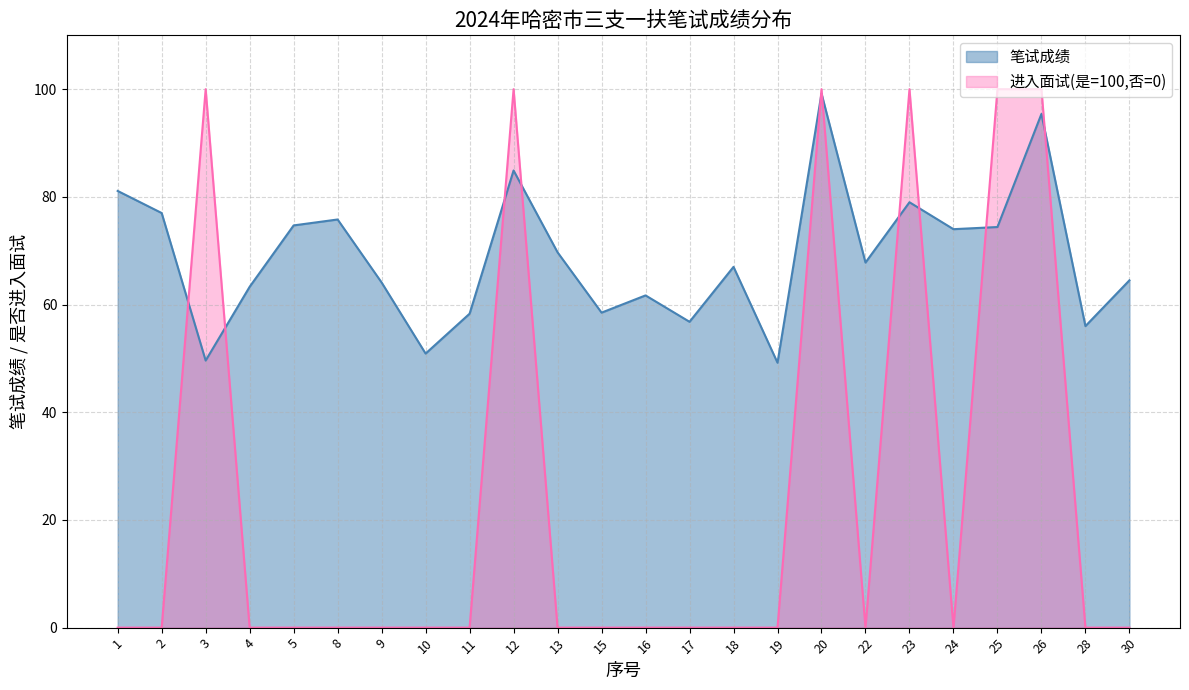

Where is 进入面试(是=1,否=0) nearest to the value 50?

1